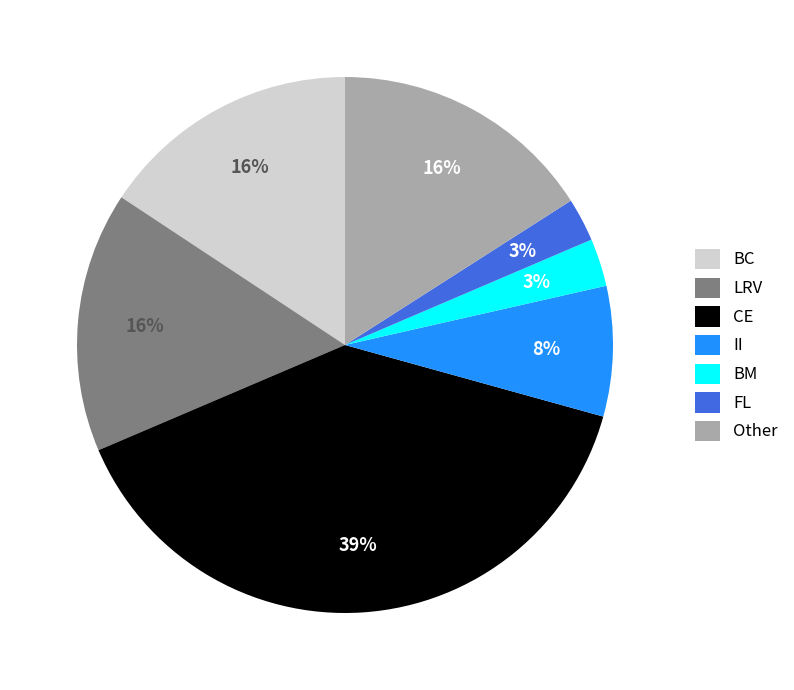

What percentage is the BC slice, to the nearest percent?

16%